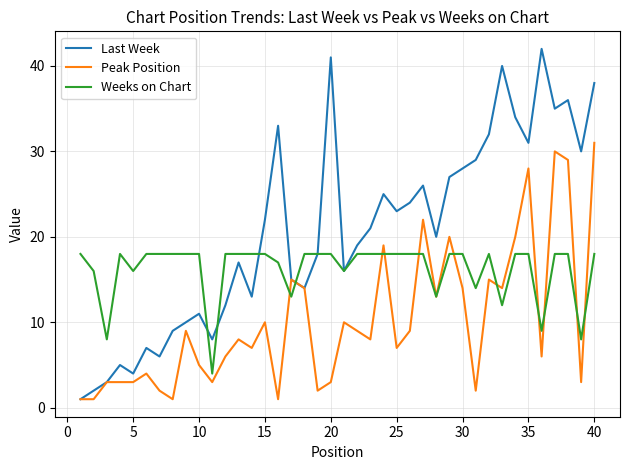

How many distinct data groups are displayed?

3